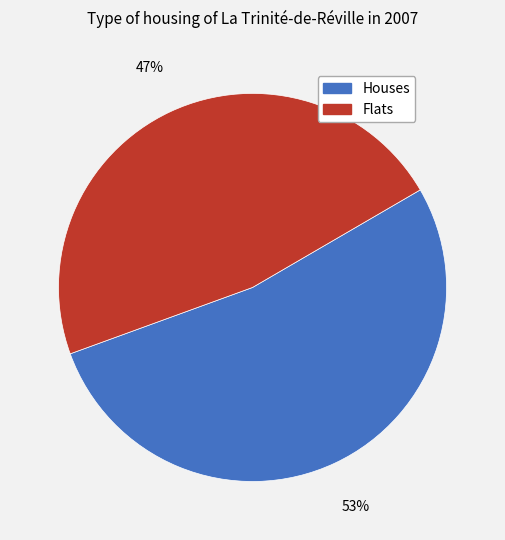

What percentage is the Flats slice, to the nearest percent?

47%